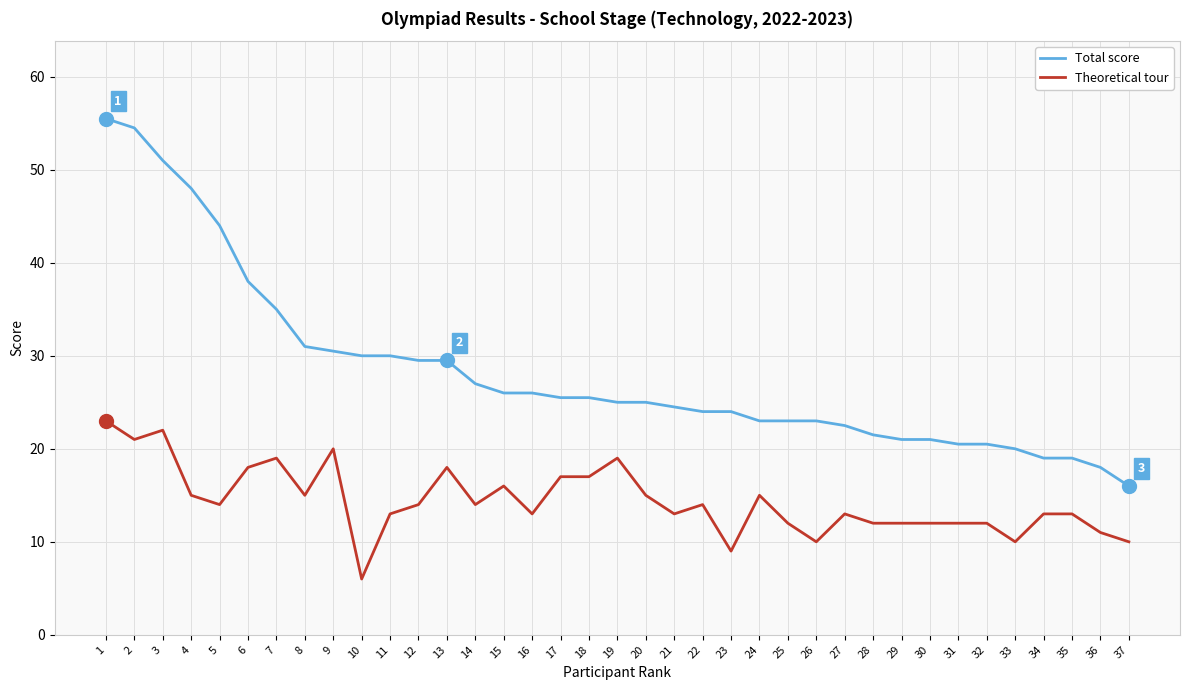

Where does the Theoretical tour series first go above 14?

1